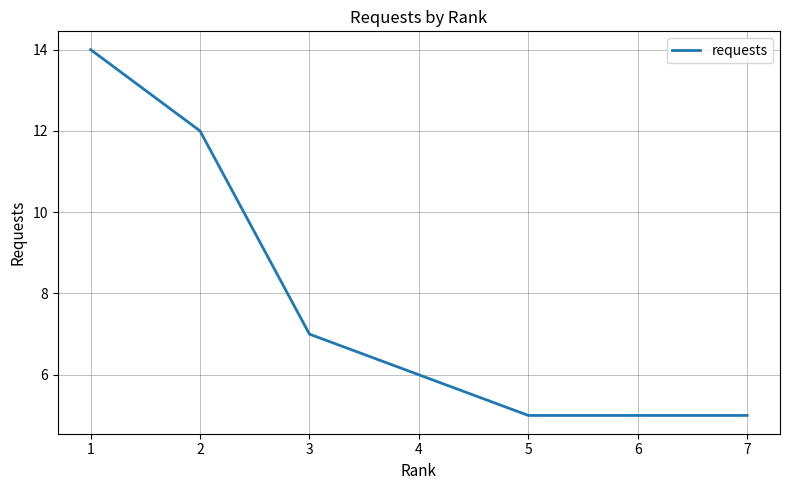

What is the minimum value shown in the chart?

5